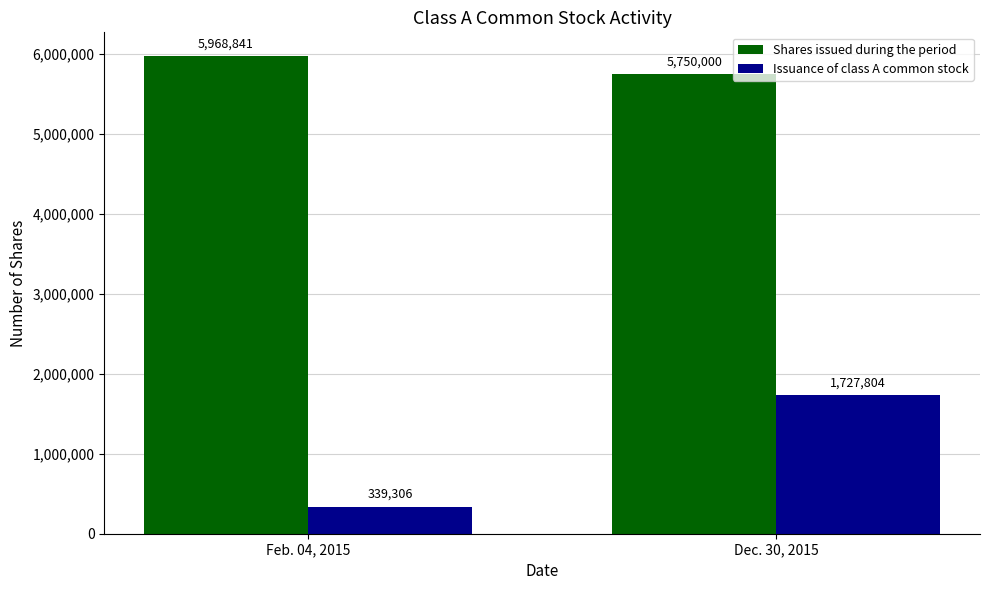

At which label does Issuance of class A common stock reach its peak?

Dec. 30, 2015